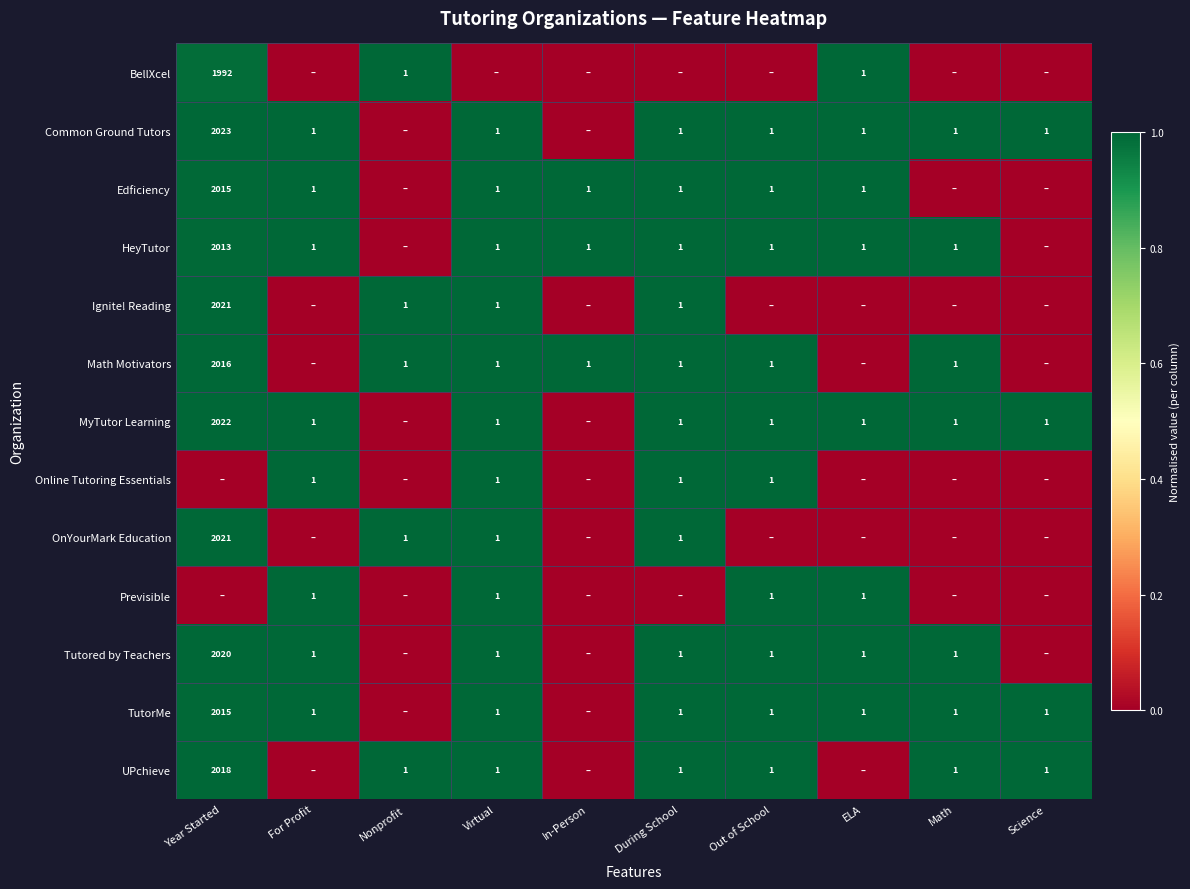

True or false: UPchieve has a value of 3345 at Year Started.

False